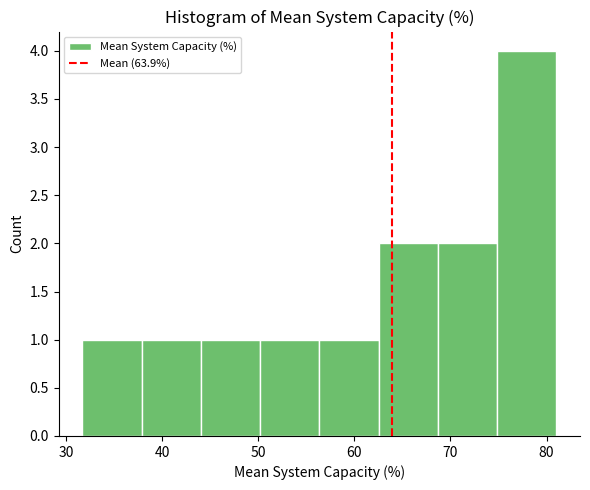

How tall is the bar that spans 75 to 81 on the x-axis? Neither the bar edges nor the heights are printed on the chart, so give them approximately, as read against the axes.

4